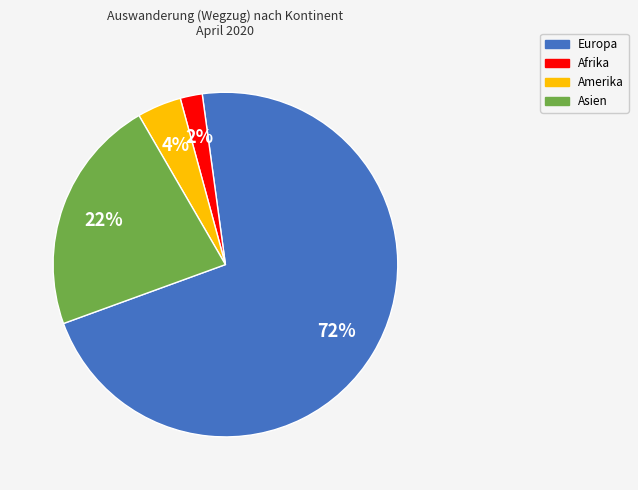

Combined, do Amerika and Asien account for over 50%?

No